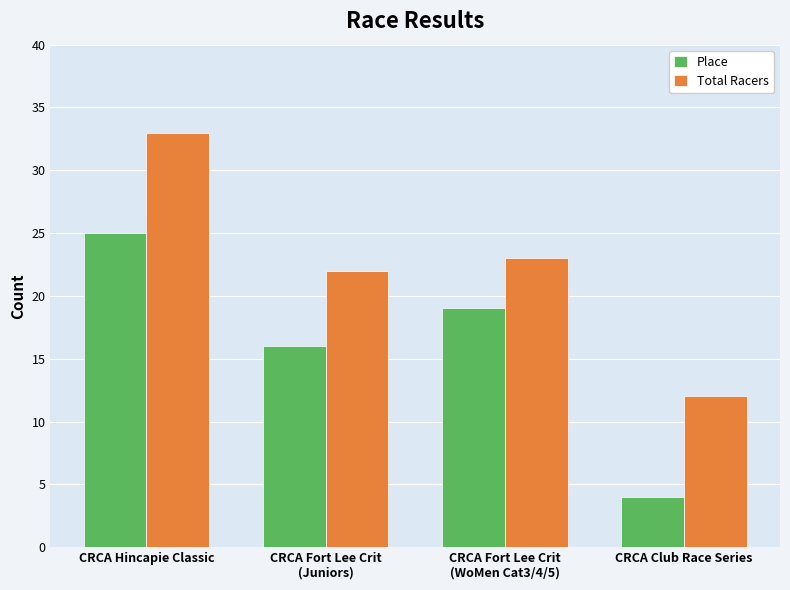

Is it true that Place equals 4 at CRCA Club Race Series?

True